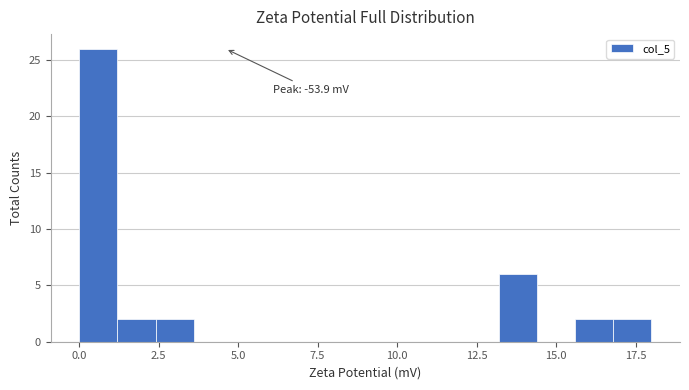

Read against the x-axis, roughly where is the centre of the tallest bar?

0.5